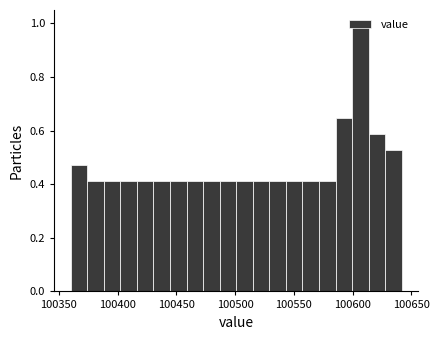

Read against the x-axis, roughly where is the centre of the tallest bar?

100605